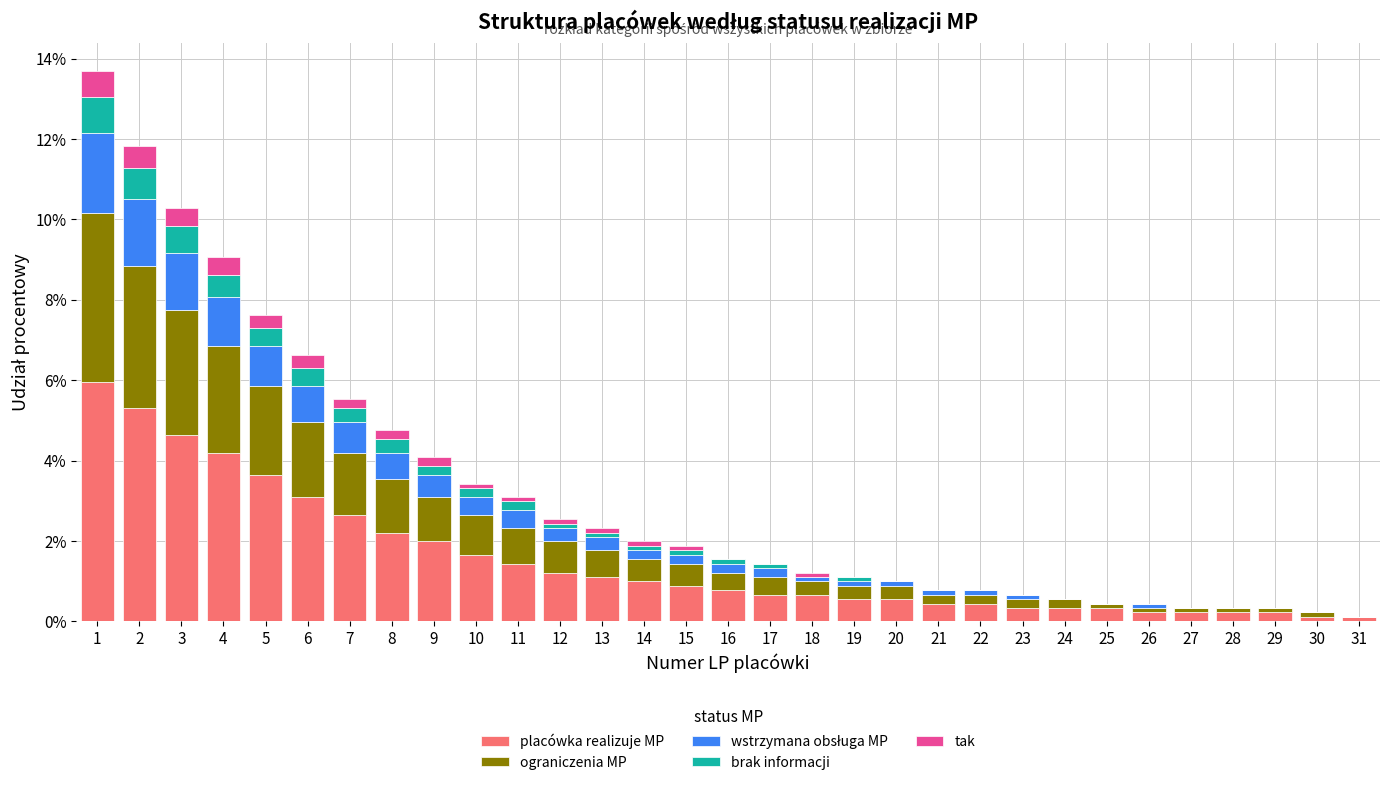

What is the highest value of the placówka realizuje MP series?

6.0